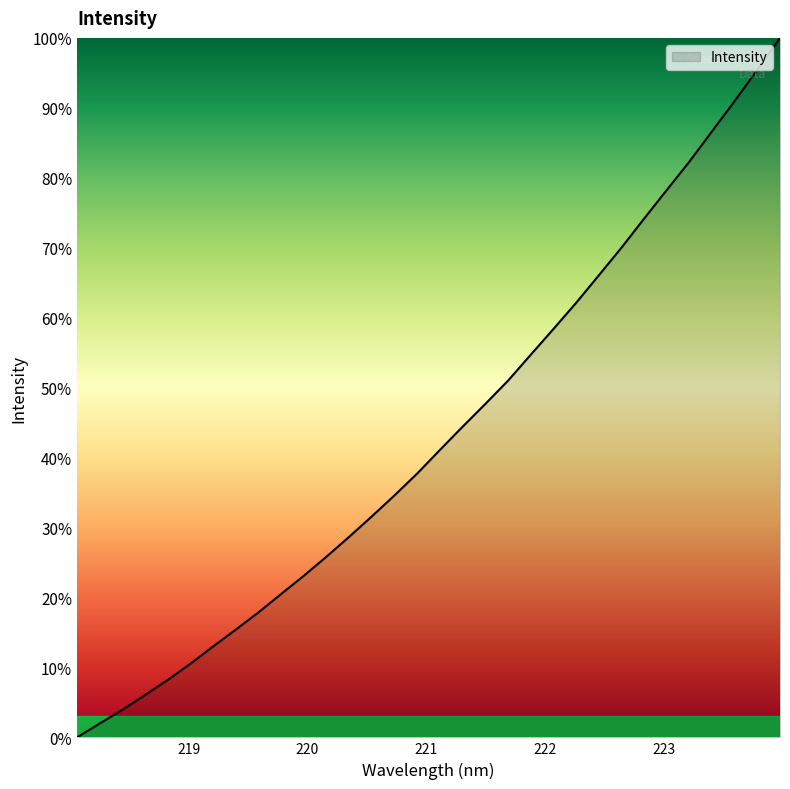

What is the maximum value shown in the chart?

100.0